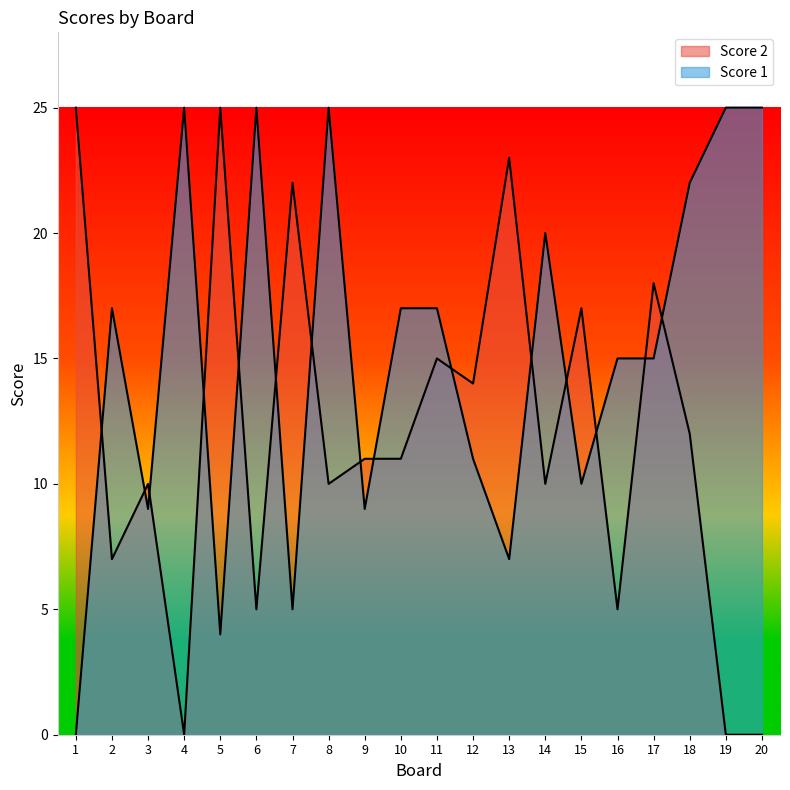

Which series has the largest total across all categories?

Score 1